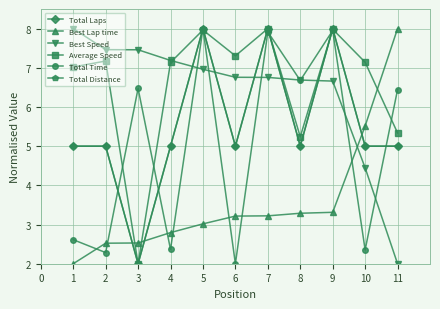

True or false: Average Speed has more than 0 points higher than both neighbors.

True